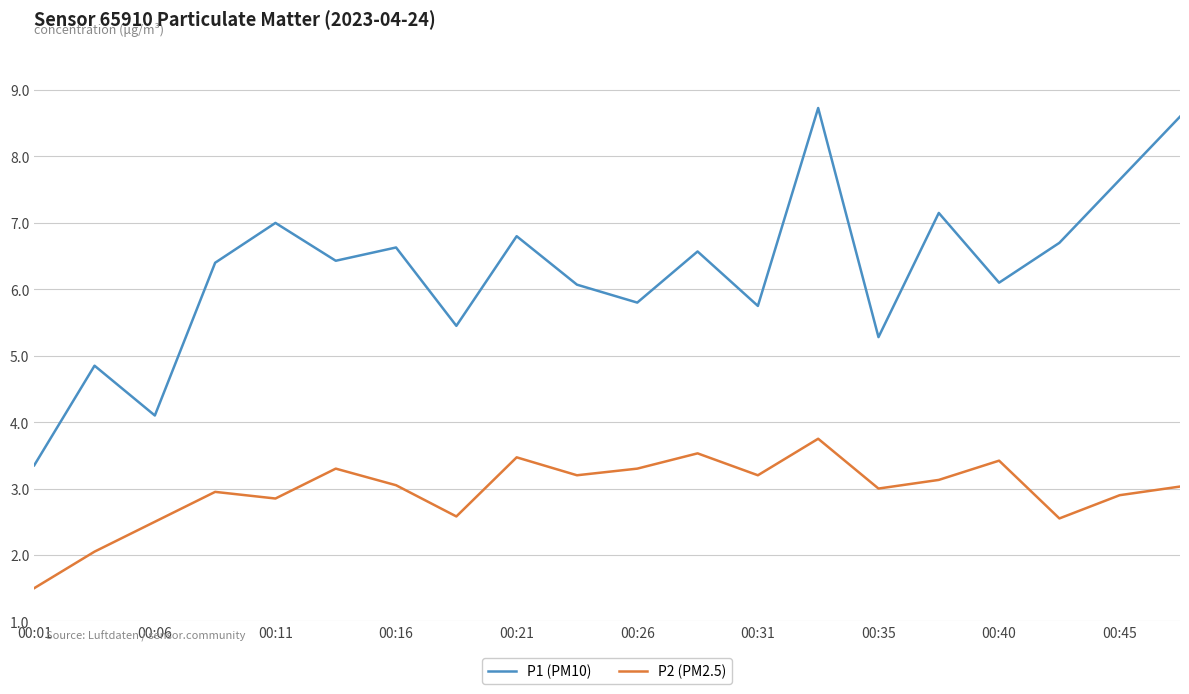

What is the greatest value displayed?

8.7